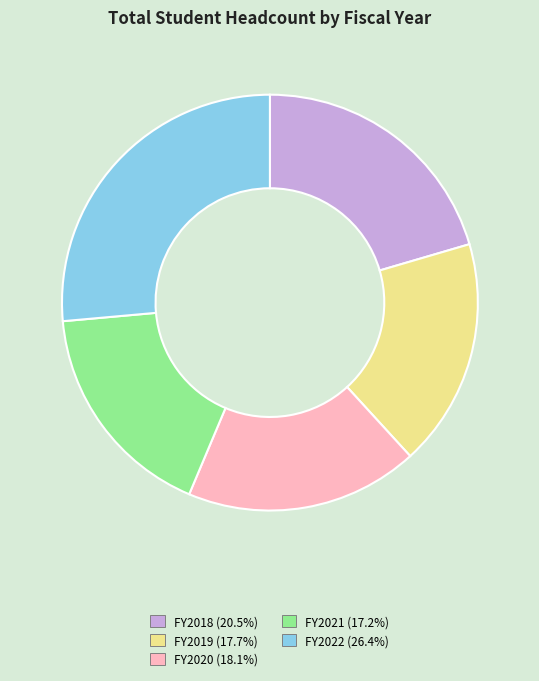

What is the largest slice in the pie chart?

FY2022